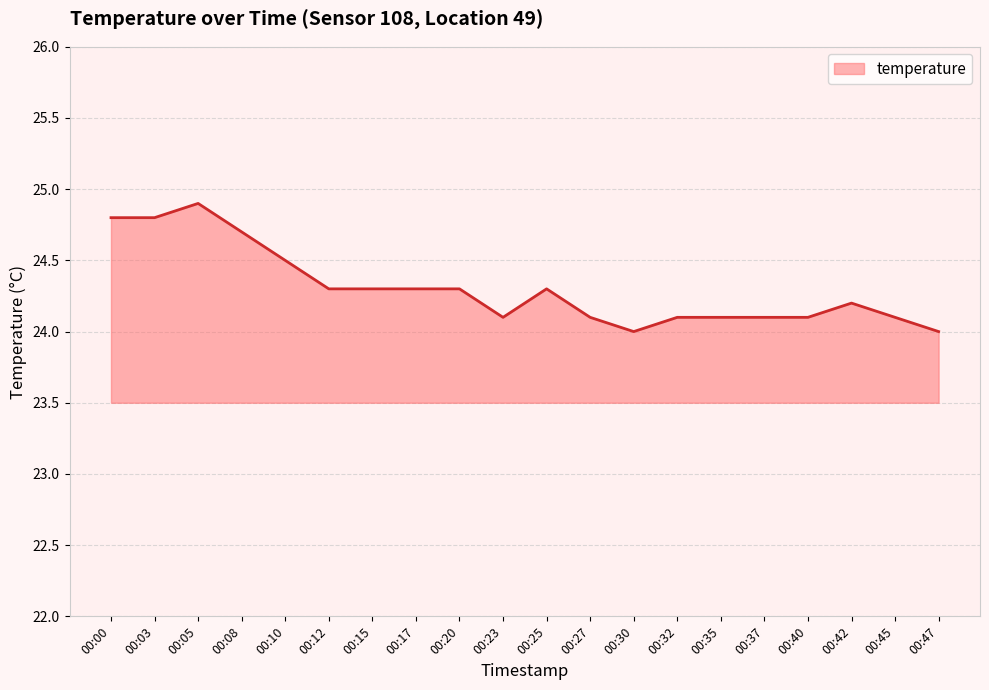

What is the ratio of the value at 00:42 to the value at 00:00?

1.0